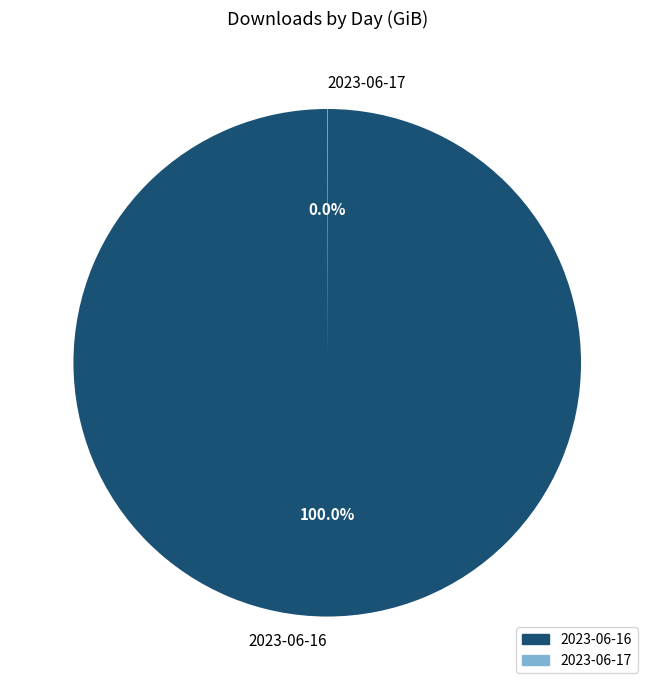

Which category accounts for the majority?

2023-06-16